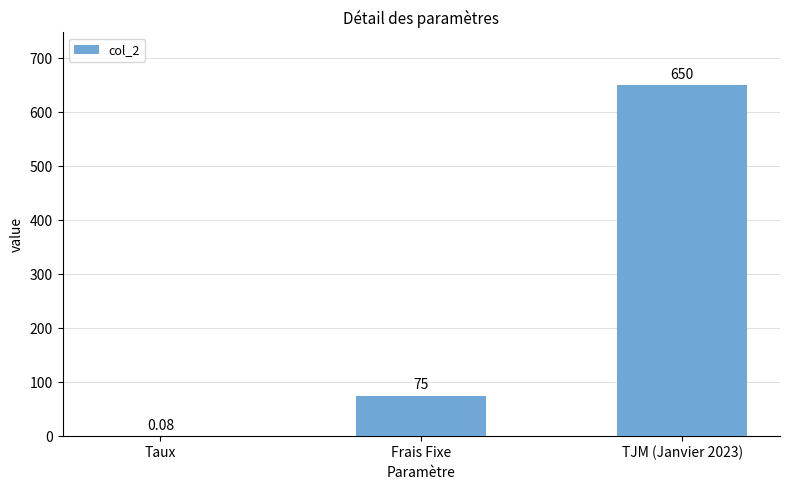

Is it true that the value at TJM (Janvier 2023) is 650.0?

True